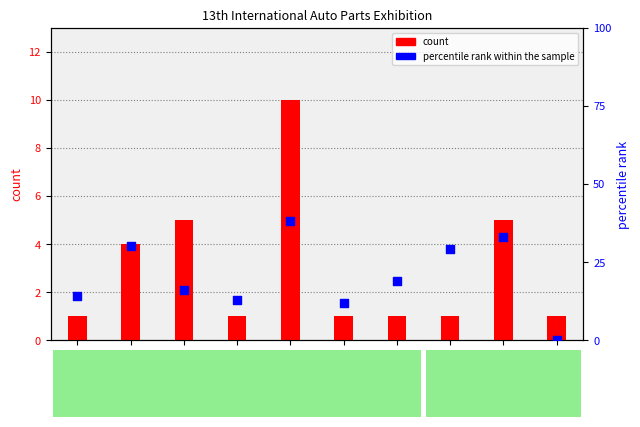

What are all the series names shown in the legend?

count, percentile rank within the sample